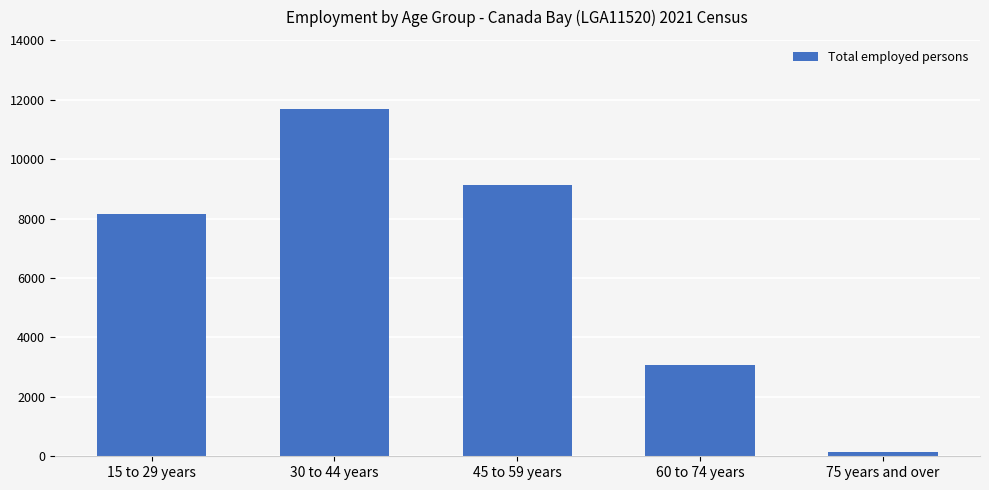

Does the chart contain stacked bars?

No